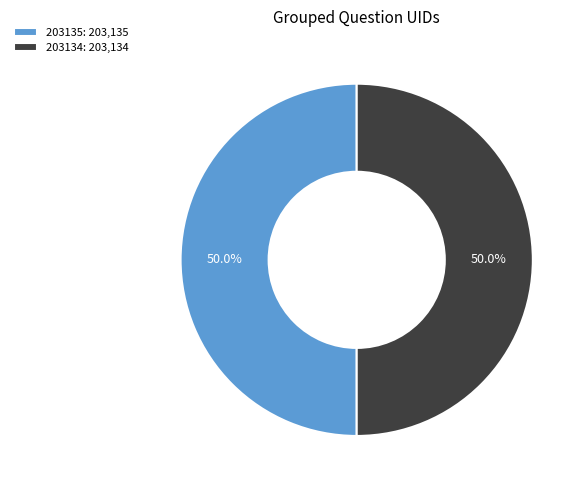

What percentage is NOT represented by 203135?

50.0%